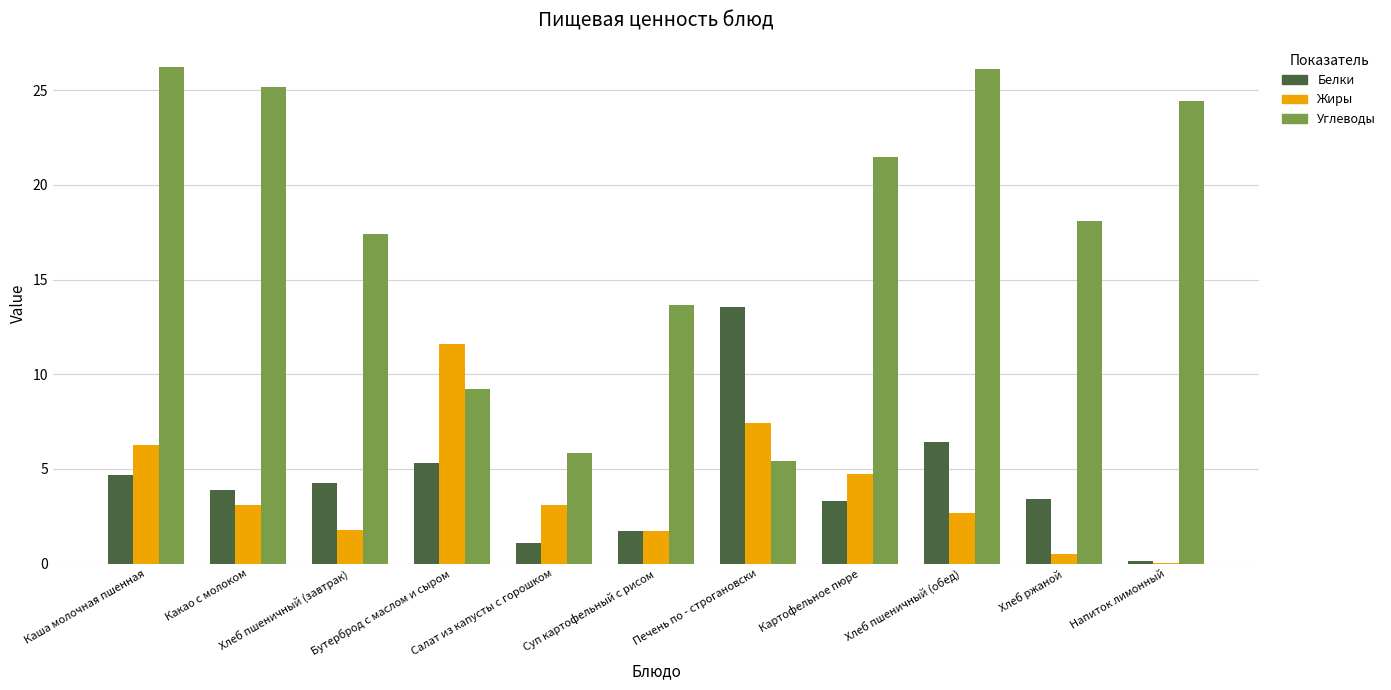

Which series has the largest total across all categories?

Углеводы